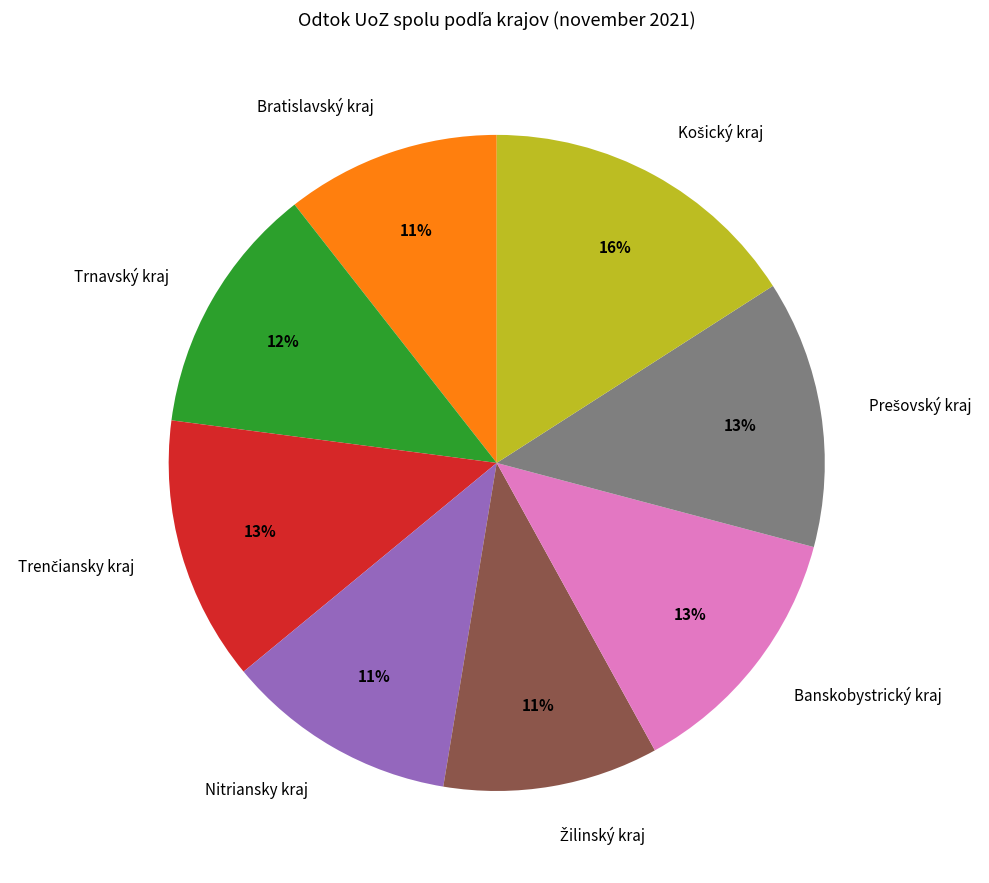

To the nearest percent, what is the difference between the largest and smallest slice percentages?

5%